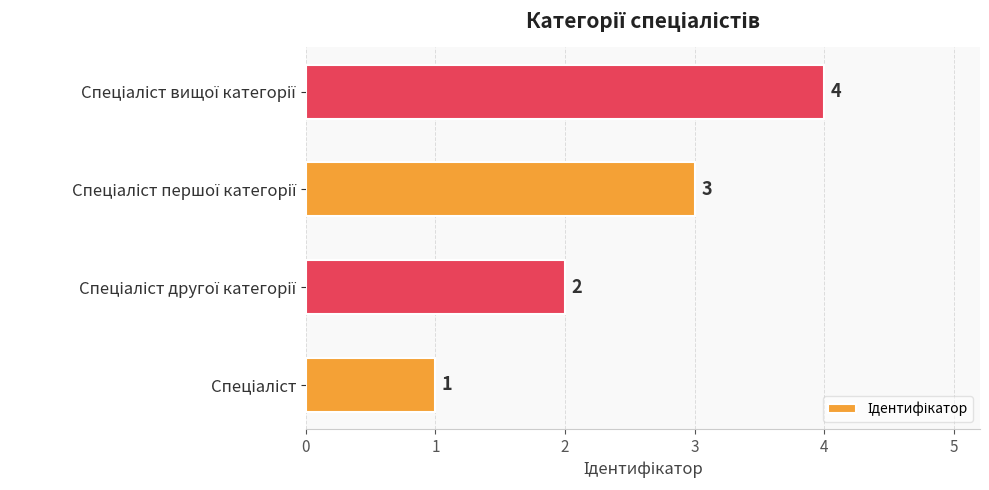

What is the difference between the maximum and minimum values?

3